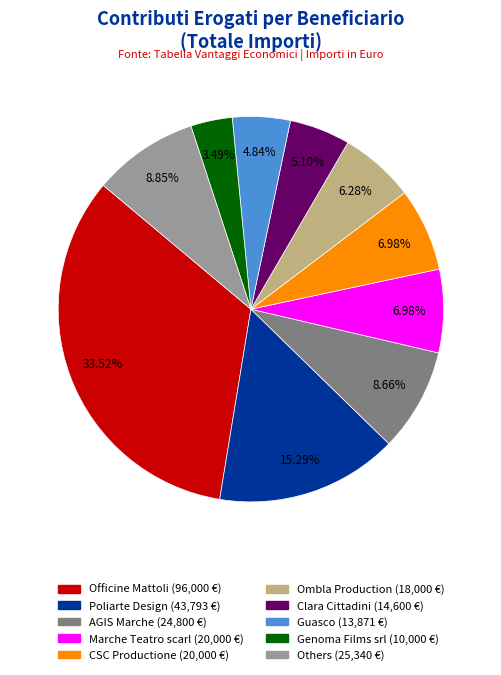

Is there any slice that represents more than half of the pie?

No